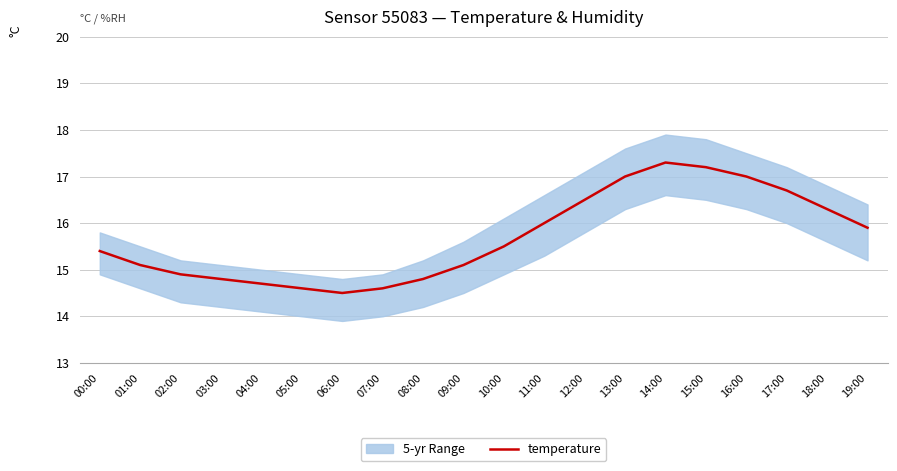

What is the label of the 18th point from the left?

17:00